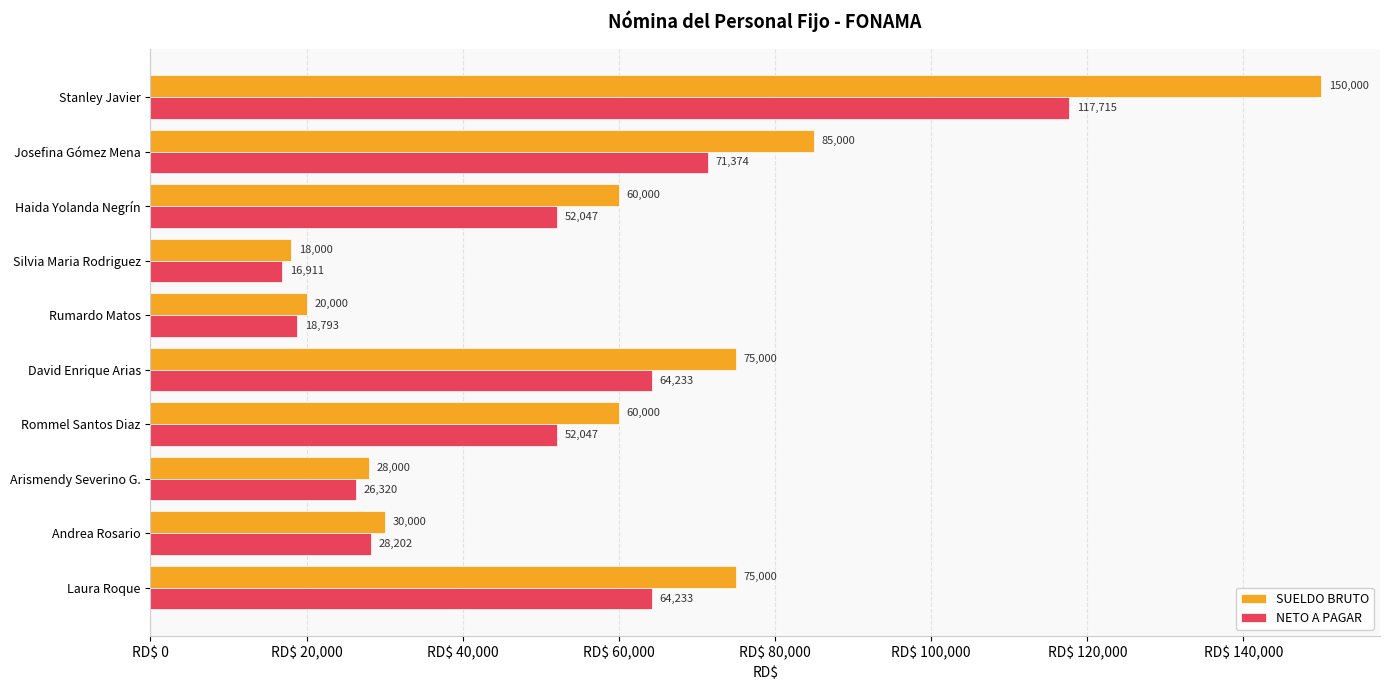

Which series has the widest spread of values?

SUELDO BRUTO